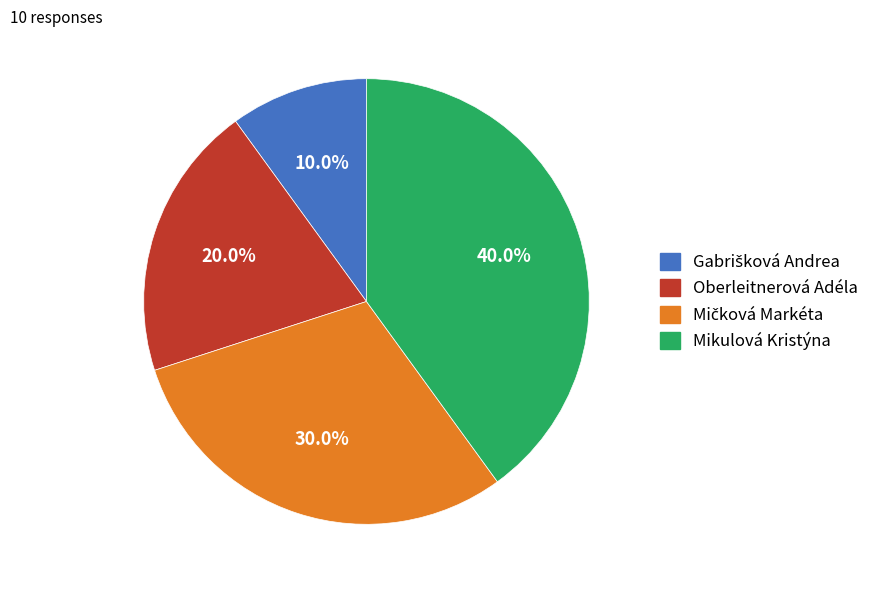

What is the largest slice in the pie chart?

Mikulová Kristýna